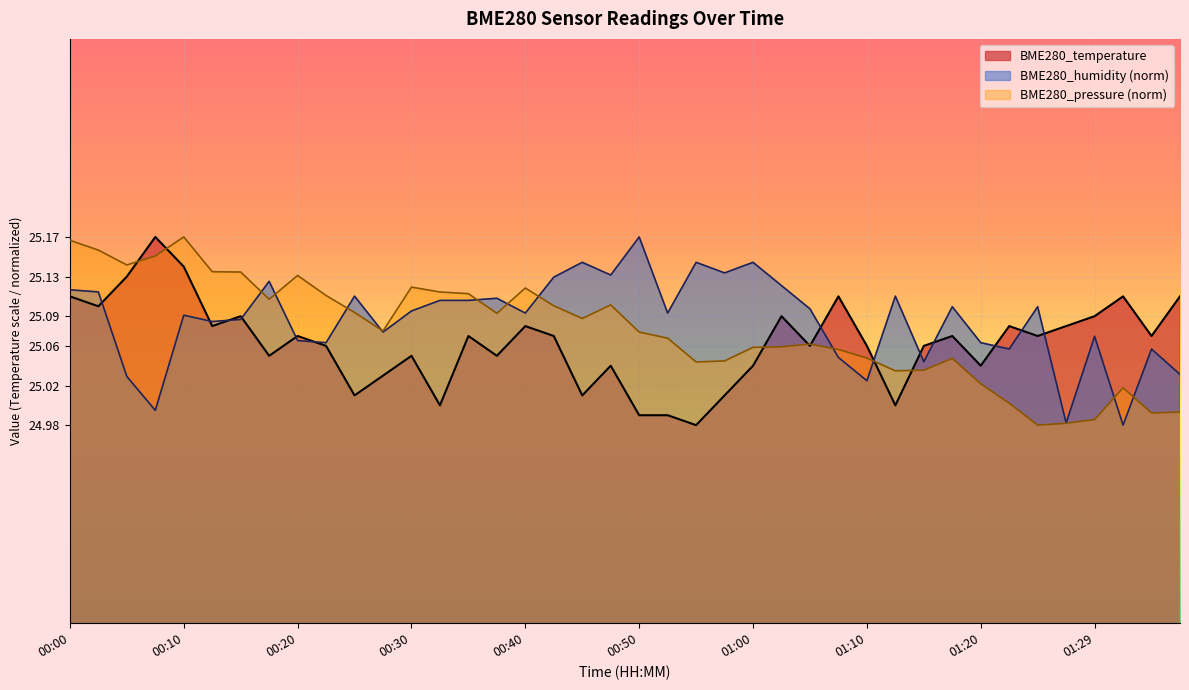

The value of BME280_pressure at 01:32 is 10.6. True or false?

False